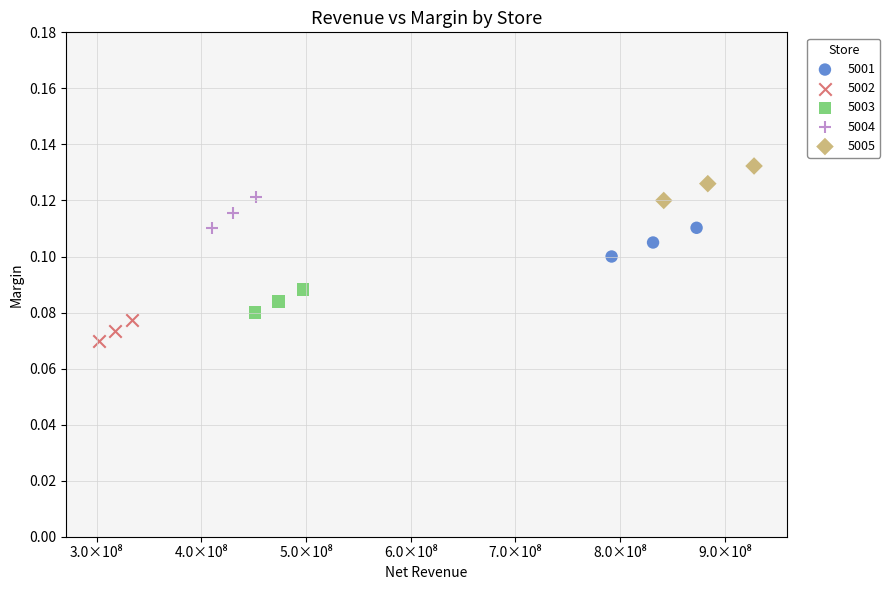

Which series contains the highest Y value?

5005